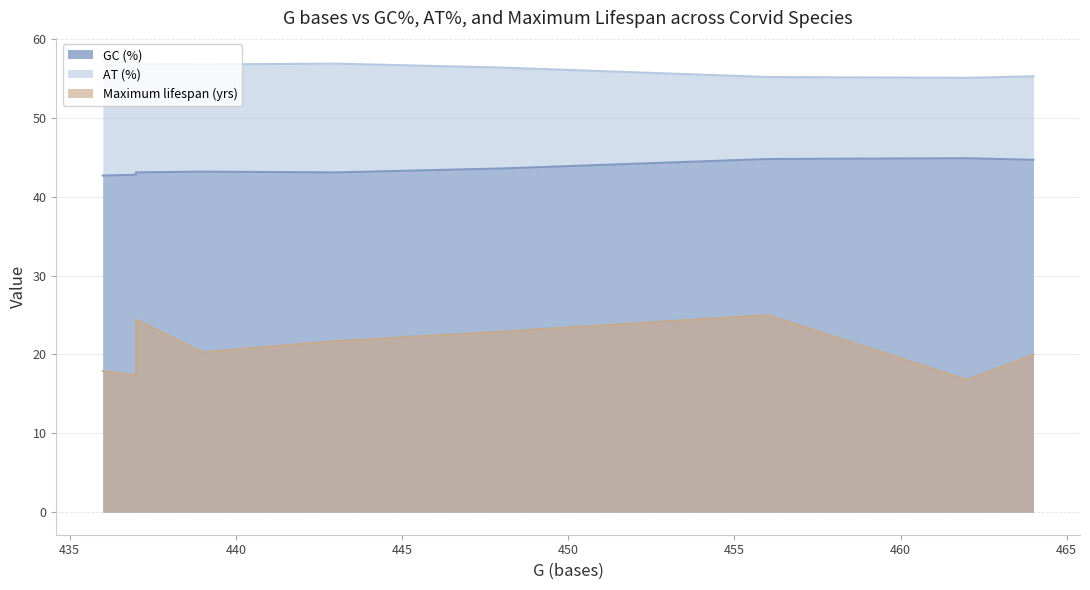

What is the difference between the highest and lowest values at Pyrrhocorax graculus?

32.5